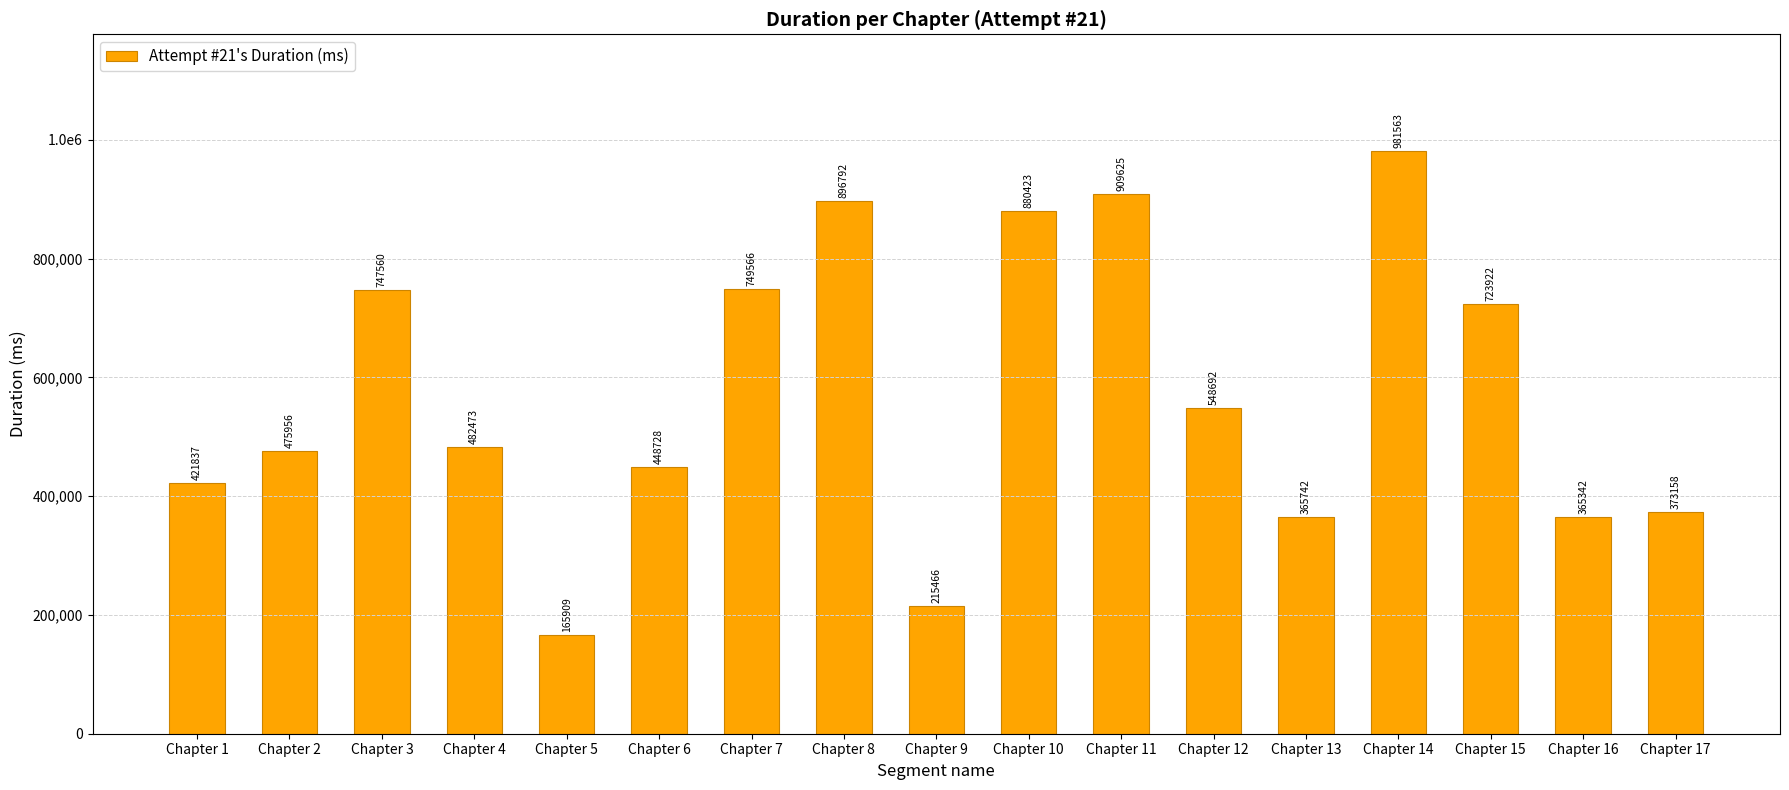

What value does the data have at Chapter 1, to the nearest 100?

421800